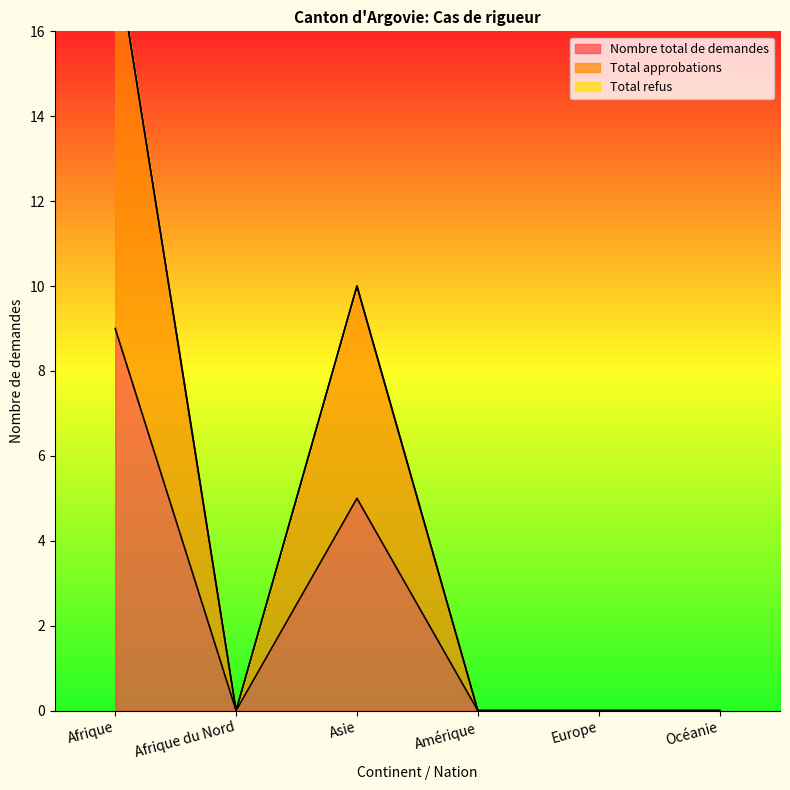

Which series has the widest spread of values?

Total approbations